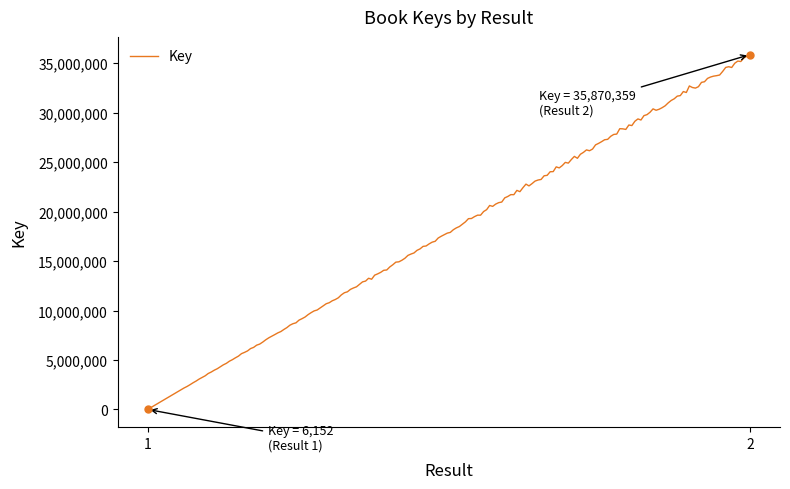

What is the maximum value shown in the chart?

35700524.2